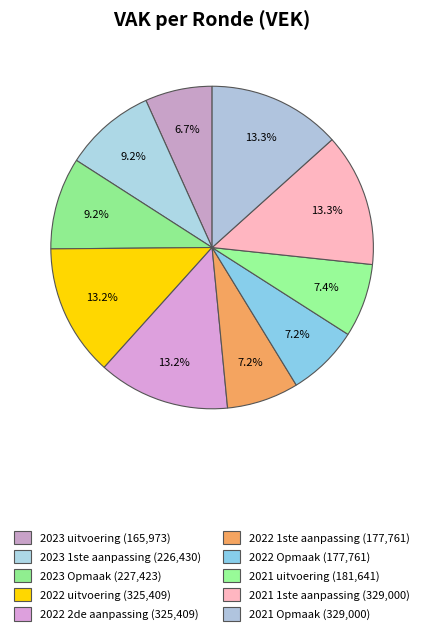

Is there a majority slice in this chart?

No